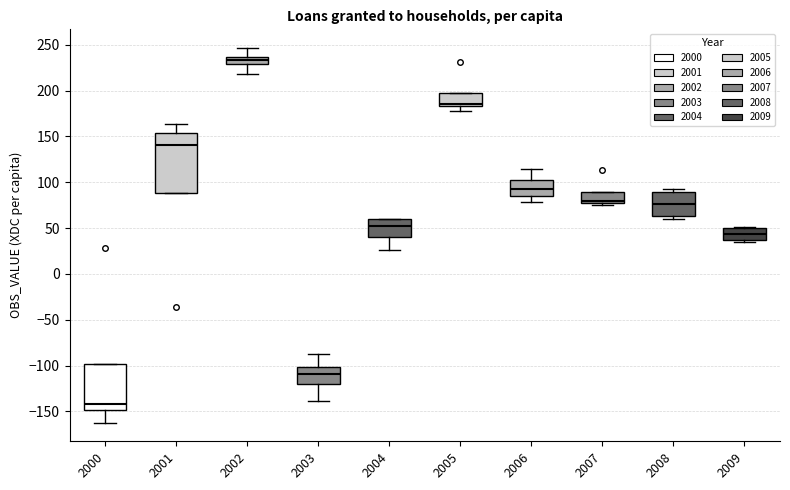

Which box has the highest median line?

2002